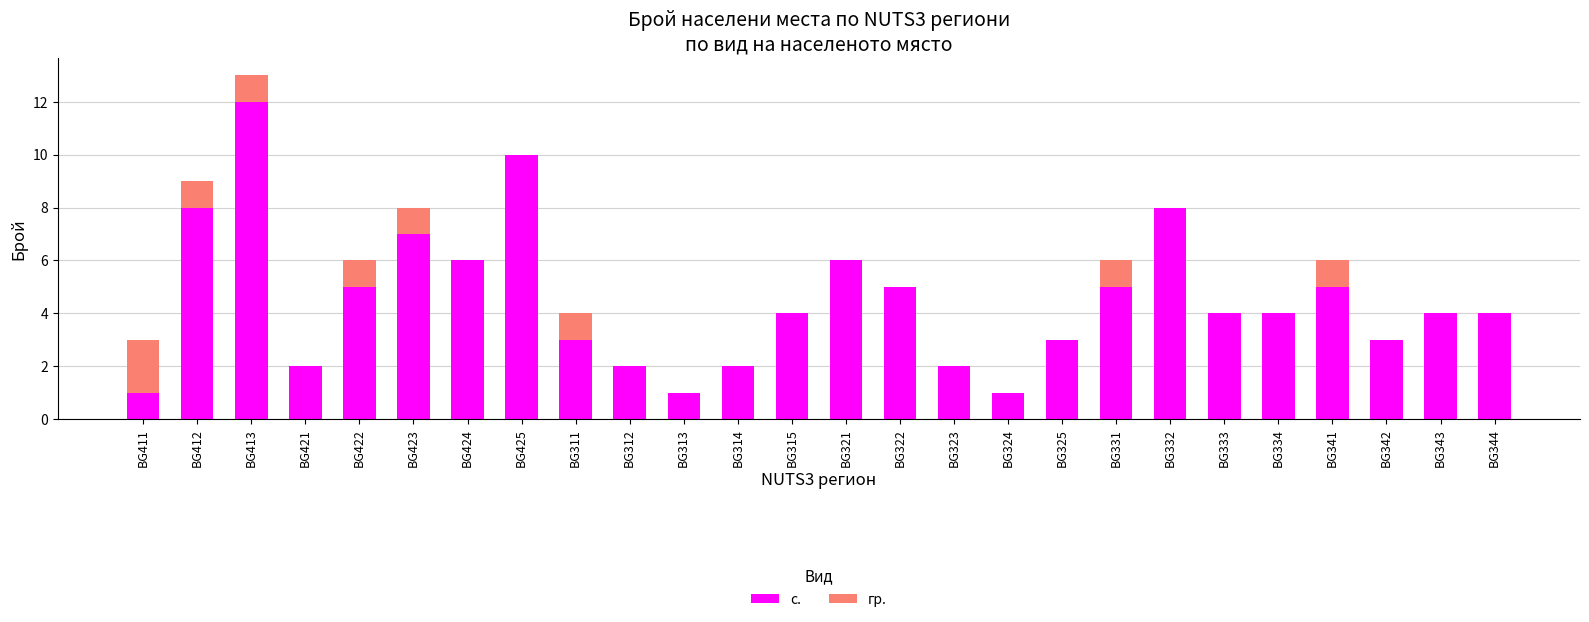

What are all the series names shown in the legend?

с., гр.